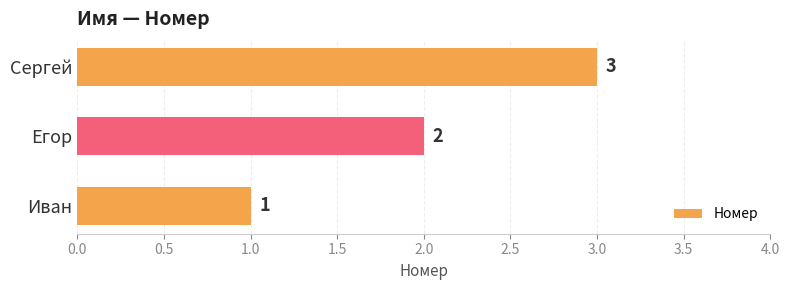

What is the sum of all values?

6